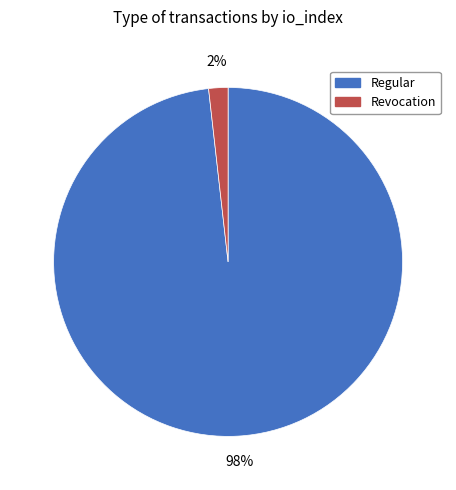

Does Regular account for over 50% of the chart?

Yes